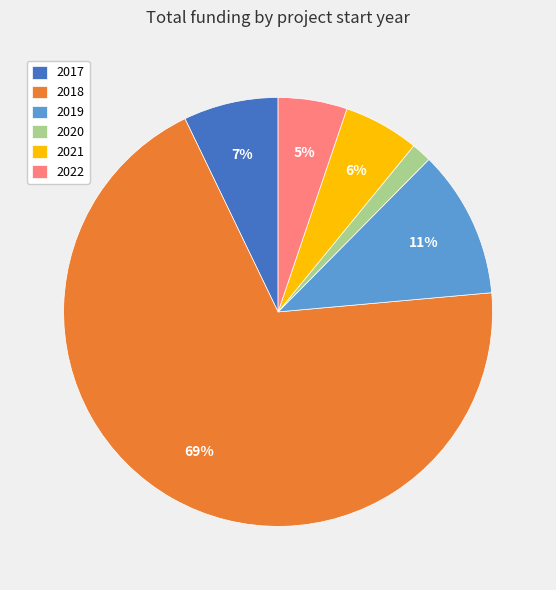

Which has a higher value, 2017 or 2021?

2017